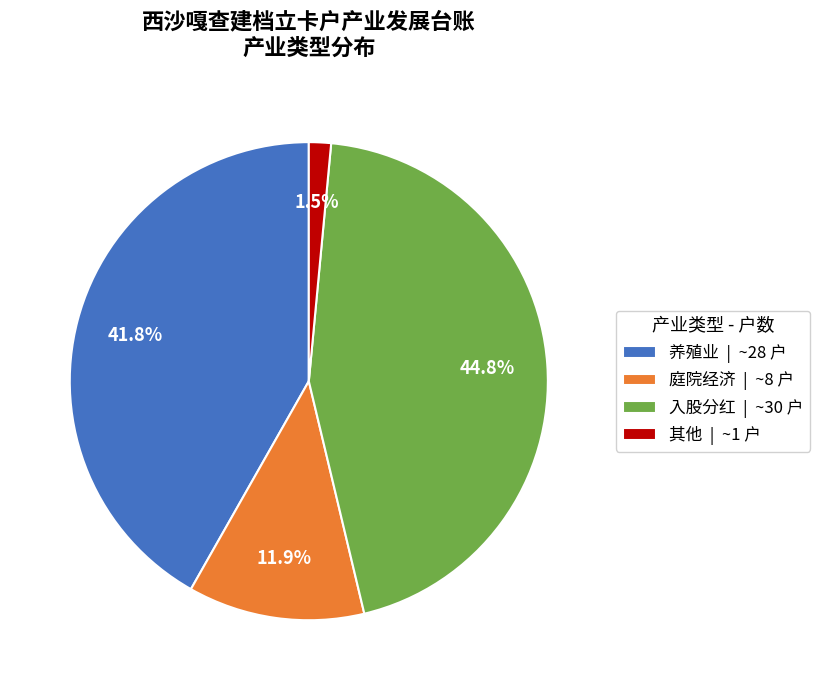

What percentage is the 养殖业 slice, to the nearest percent?

42%